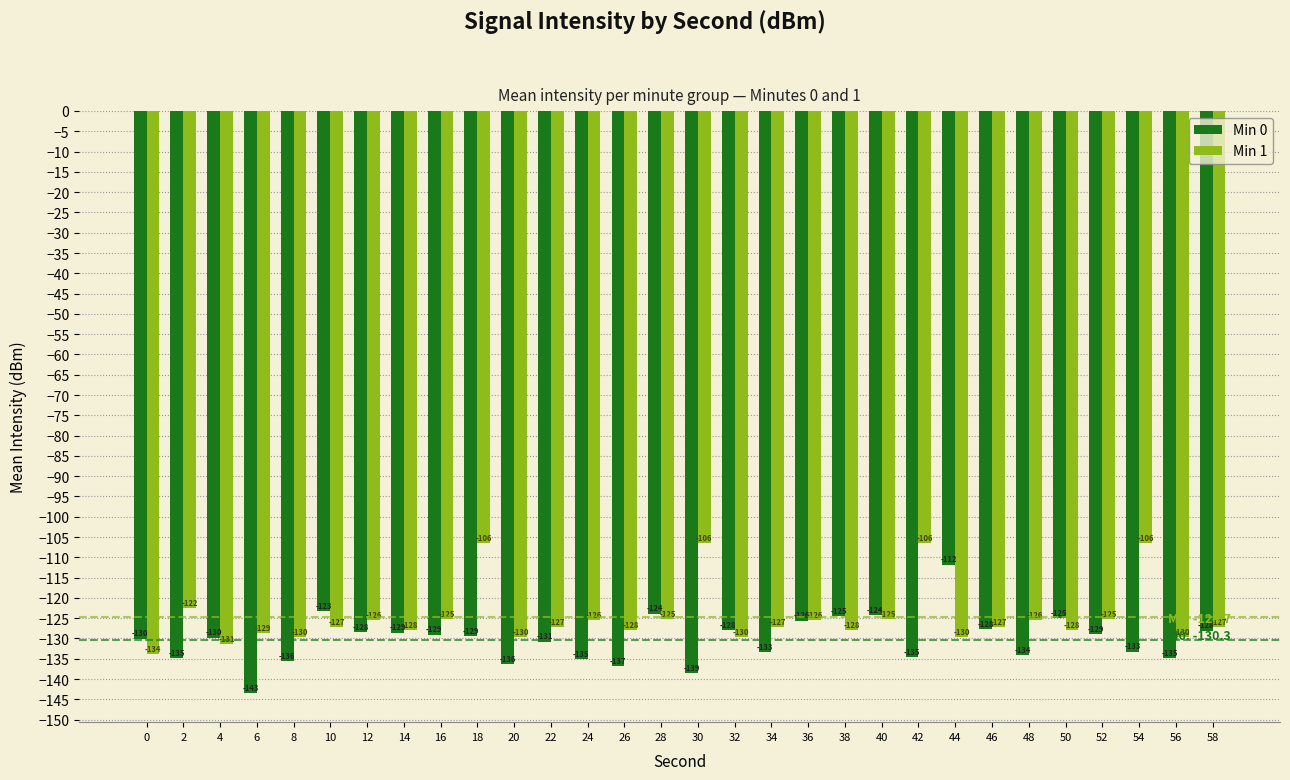

Is it true that Min 1 equals -127.2 at 46?

True